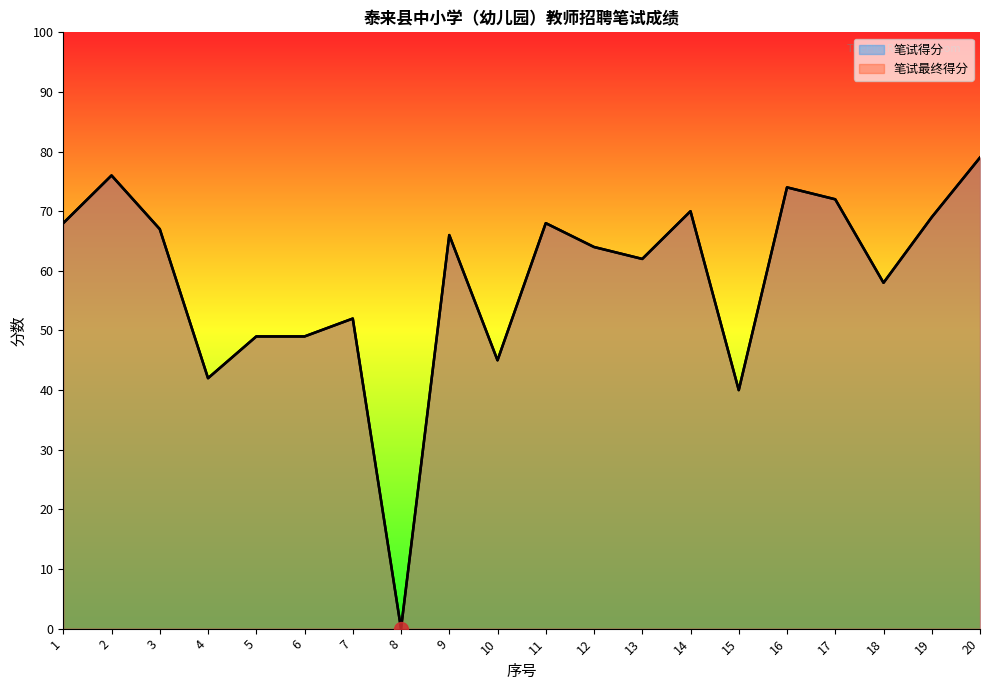

The value of 笔试得分 at 15 is 40. True or false?

True